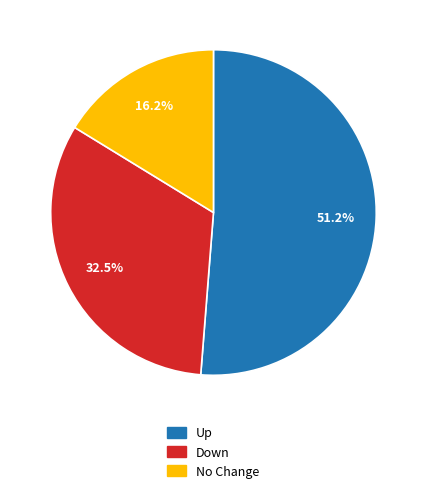

Does any single category account for the majority?

Yes